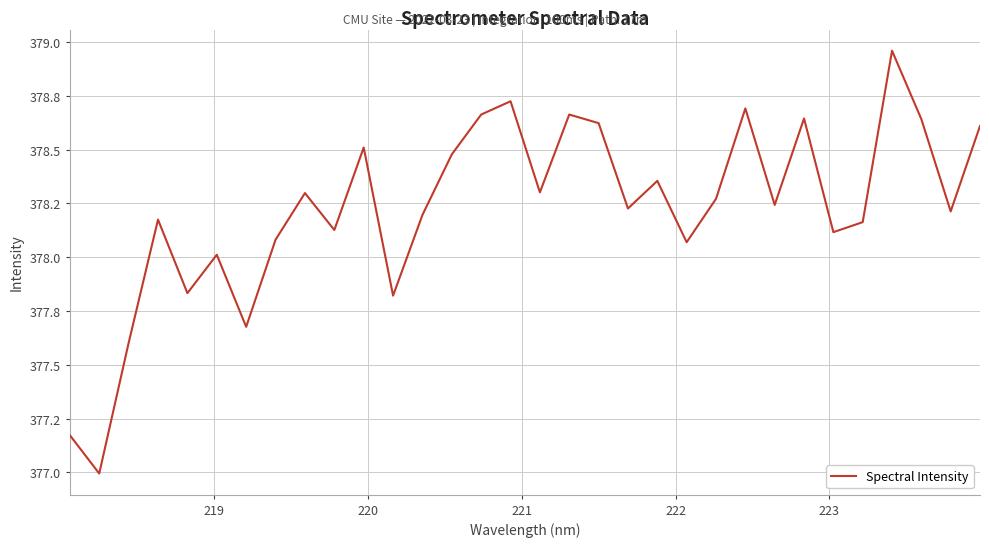

True or false: the data has more than 1 interior local peaks.

True